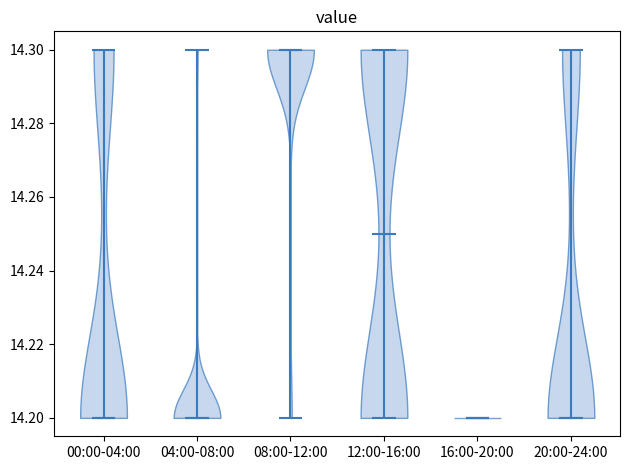

Reading left to right, read every violin against the y-axis: where its median line is, and the lowest and highest points it reaches. The values are not printed on the chart, so give them approximately, as read against the axis.

00:00-04:00: median line 14.20, lowest point 14.20, highest point 14.30
04:00-08:00: median line 14.20, lowest point 14.20, highest point 14.30
08:00-12:00: median line 14.30, lowest point 14.20, highest point 14.30
12:00-16:00: median line 14.25, lowest point 14.20, highest point 14.30
16:00-20:00: median line 14.20, lowest point 14.20, highest point 14.20
20:00-24:00: median line 14.20, lowest point 14.20, highest point 14.30